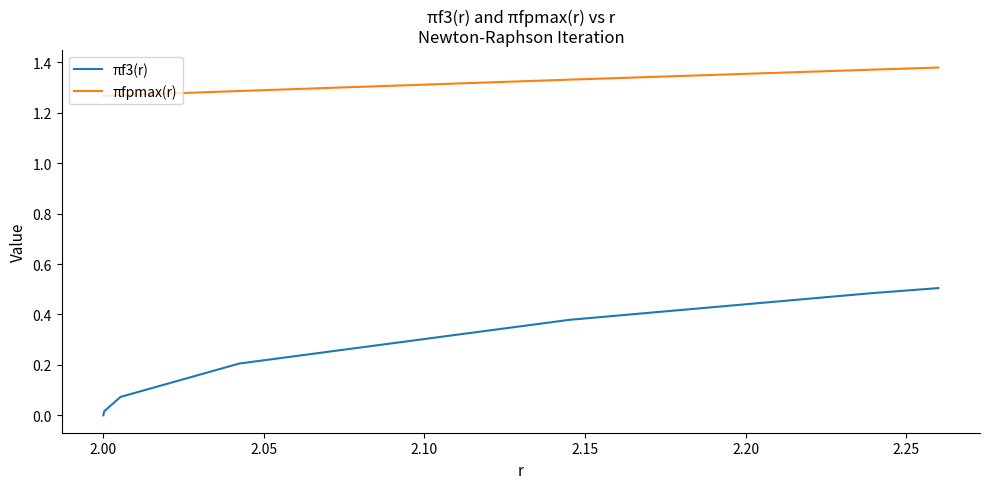

Reading left to right, extract all data points from this chart.

πf3(r): 0.0	0.0	0.0	0.1	0.2	0.4	0.5	0.5	0.5	0.5	0.5	0.5	0.5
πfpmax(r): 1.3	1.3	1.3	1.3	1.3	1.3	1.4	1.4	1.4	1.4	1.4	1.4	1.4